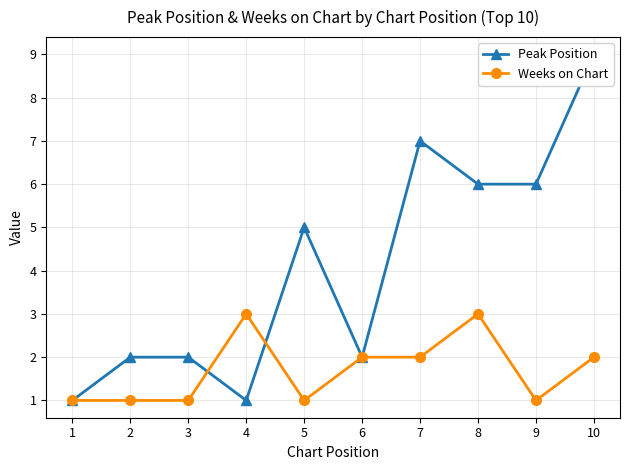

What is the total value across all series at 10?

11